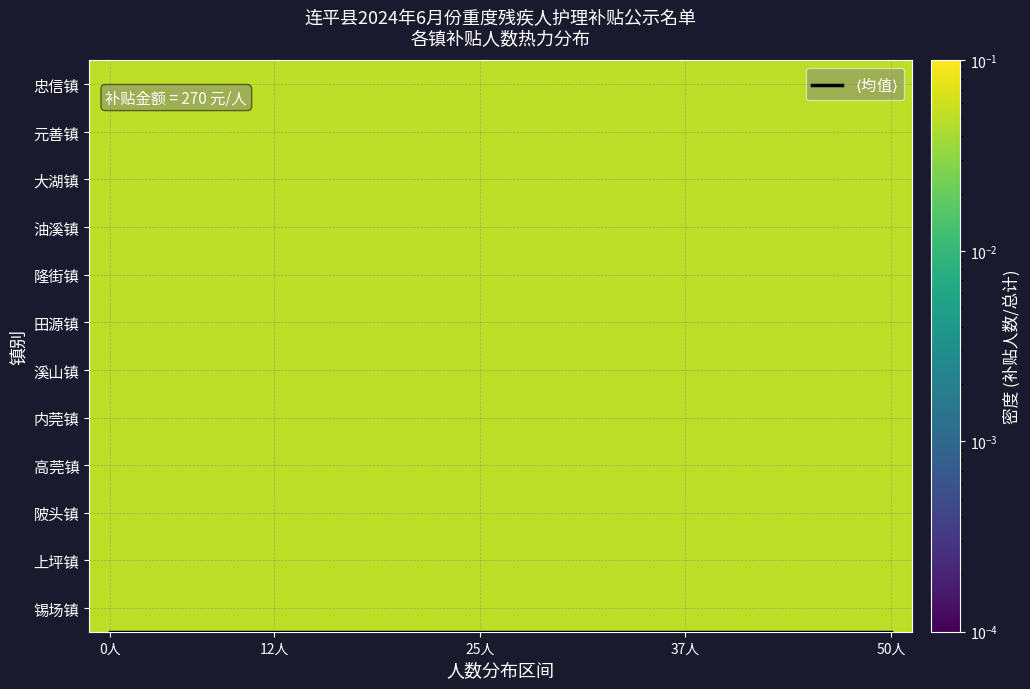

The 隆街镇 series shows 0.1 at 12人. True or false?

False